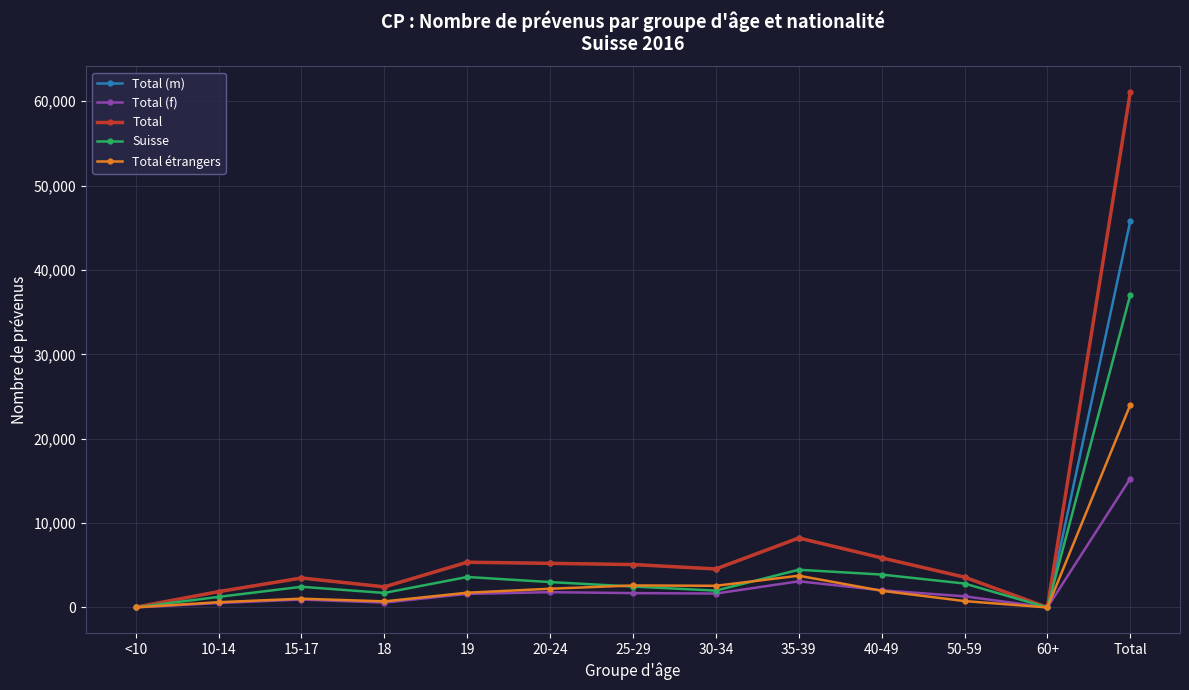

The value of Total étrangers at 15-17 is 1042. True or false?

True